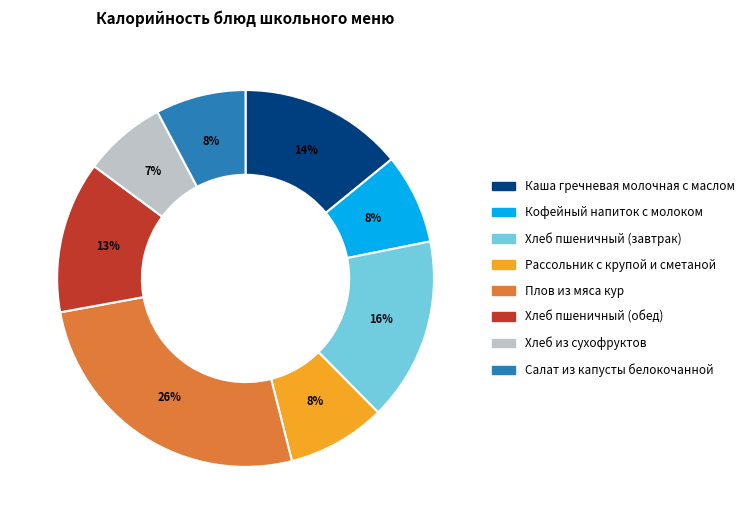

Is there any slice that represents more than half of the pie?

No